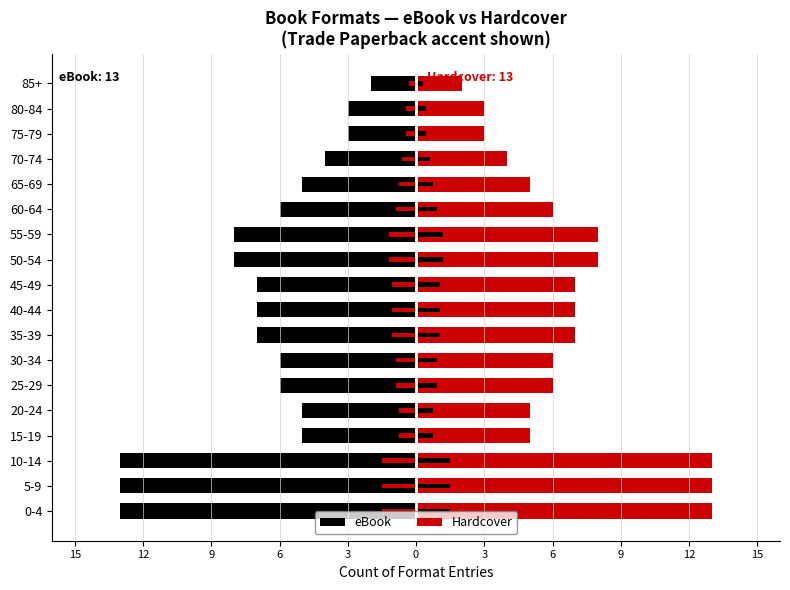

Which series has the largest total across all categories?

Hardcover